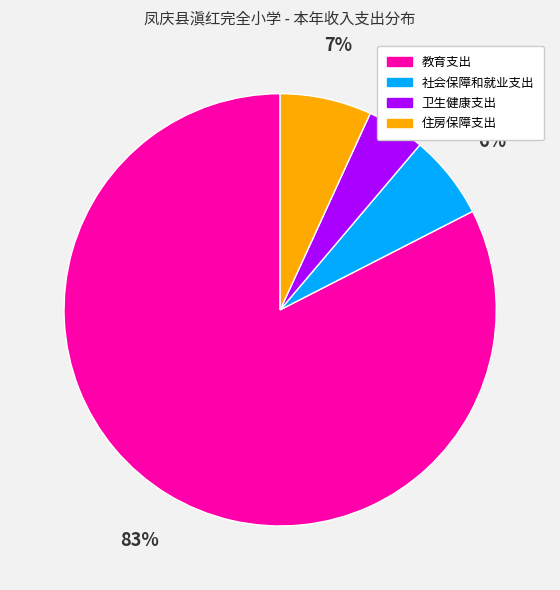

The 社会保障和就业支出 slice represents 6% of the pie. True or false?

True